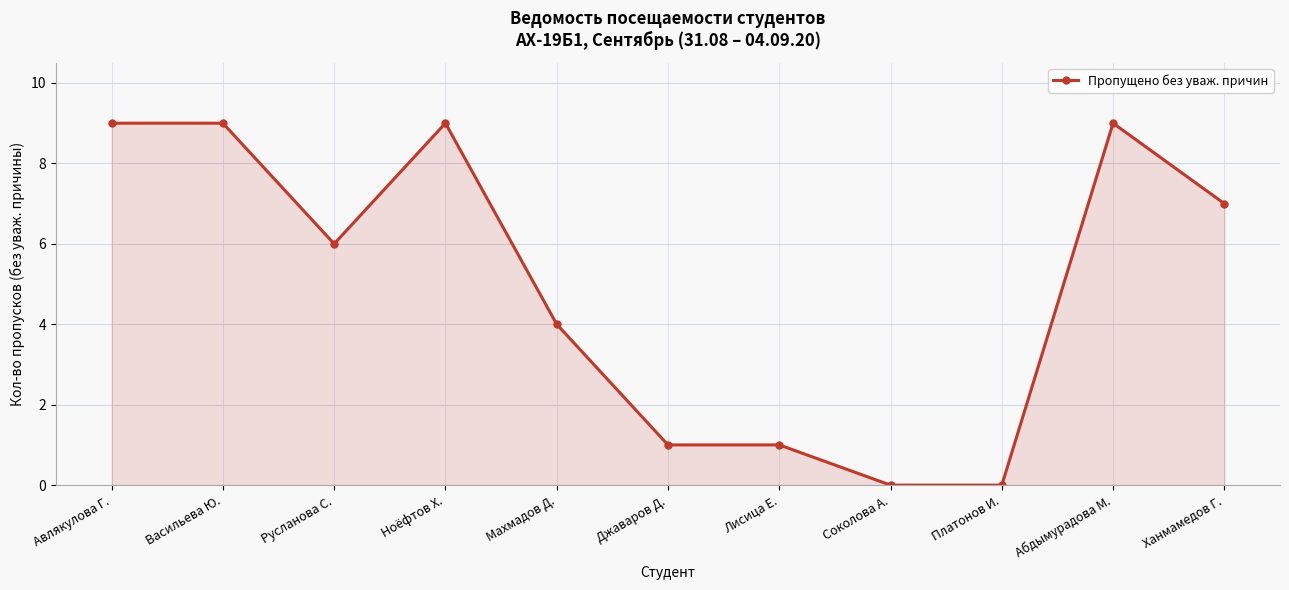

True or false: there are more than 1 points higher than both neighbors.

True